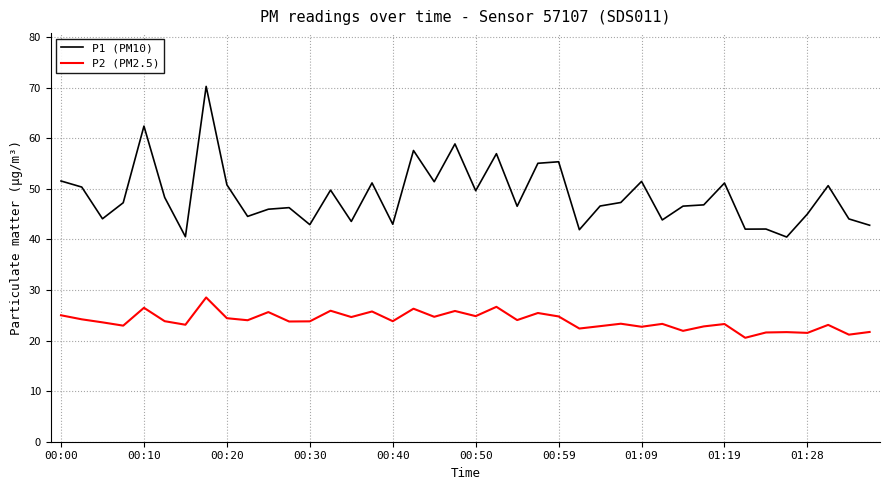

What is the difference between the maximum and minimum values in the P2 (PM2.5) series?

8.0